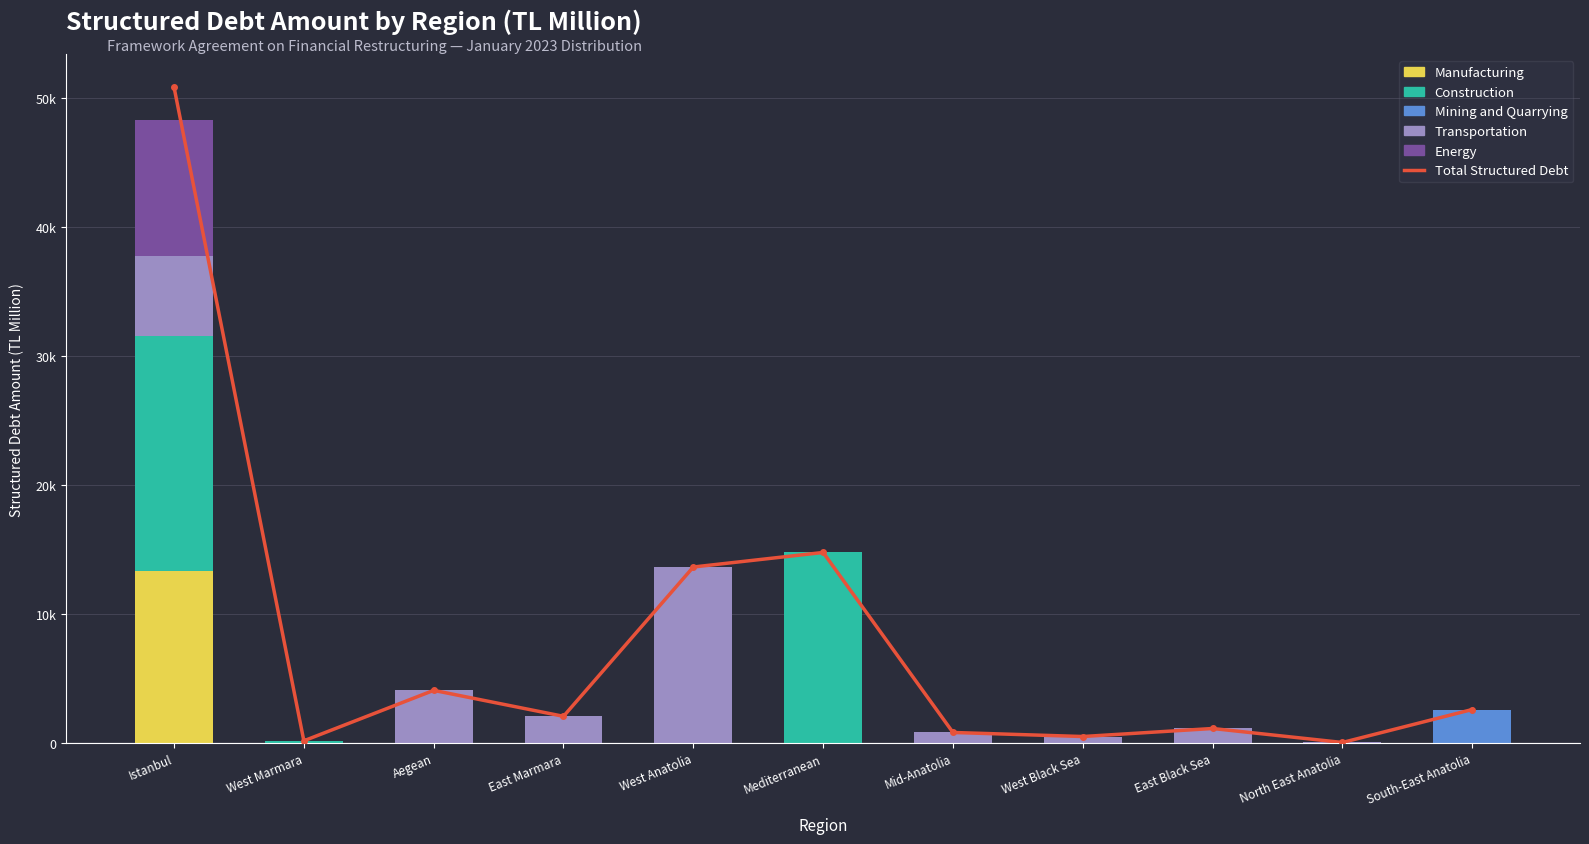

Is the value of Energy at North East Anatolia greater than the value of Construction at South-East Anatolia?

No